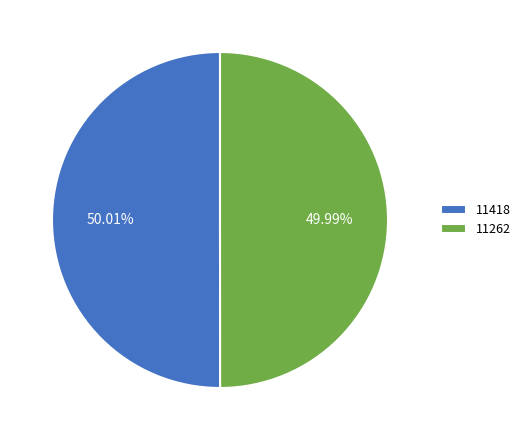

Approximately how many times larger is the value at 11262 compared to 11418?

1.0